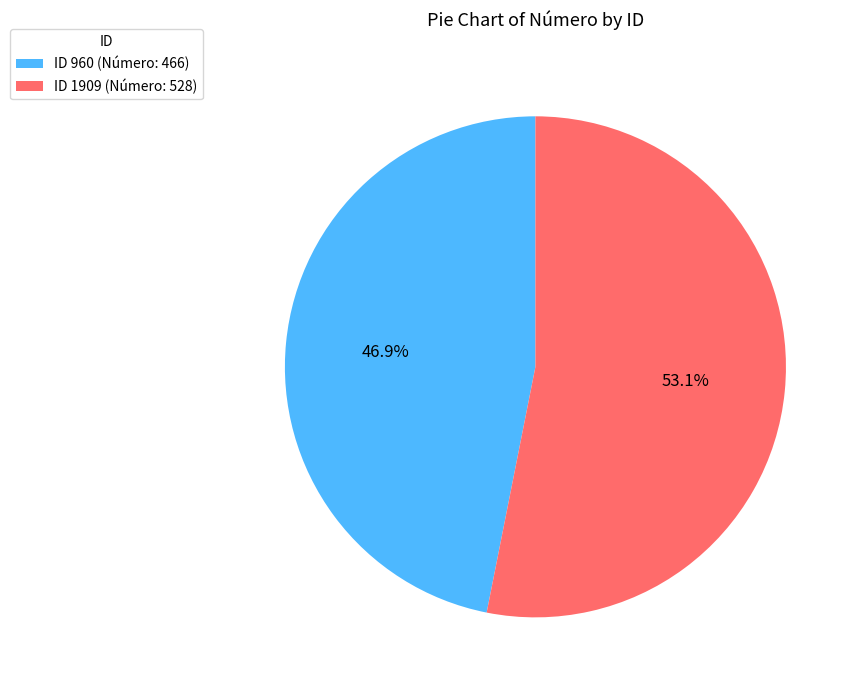

What percentage is NOT represented by ID 960 (Número: 466)?

53.1%